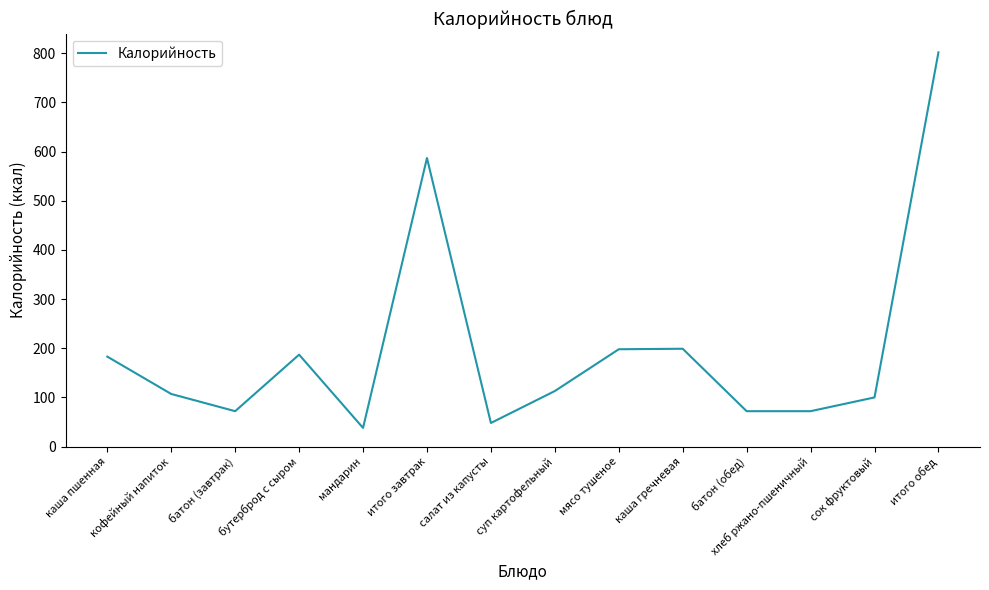

Does the chart have visible grid lines?

No